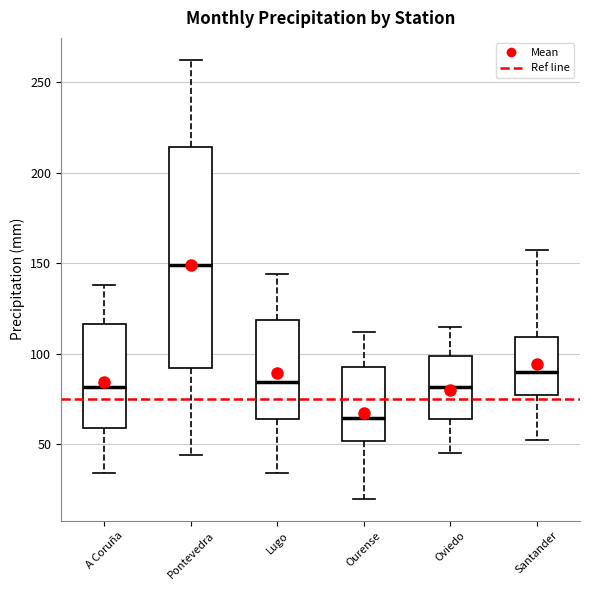

Where does the median line of the box for Oviedo sit on the y-axis? The values are not printed on the chart, so give them approximately, as read against the axis.

80